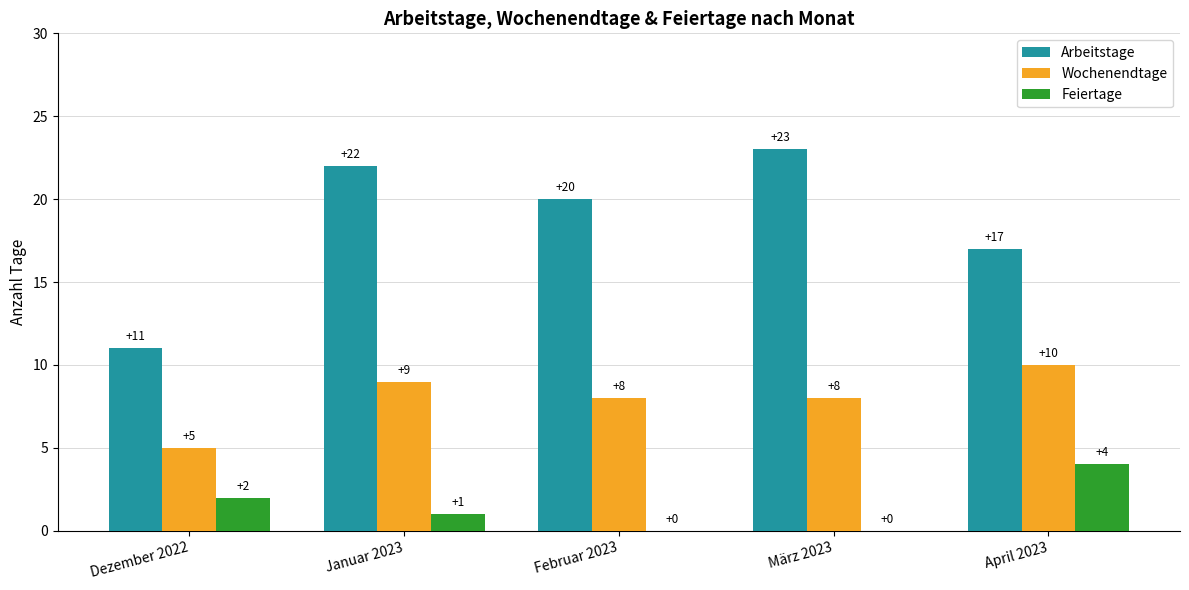

What is the total value across all series at April 2023?

31